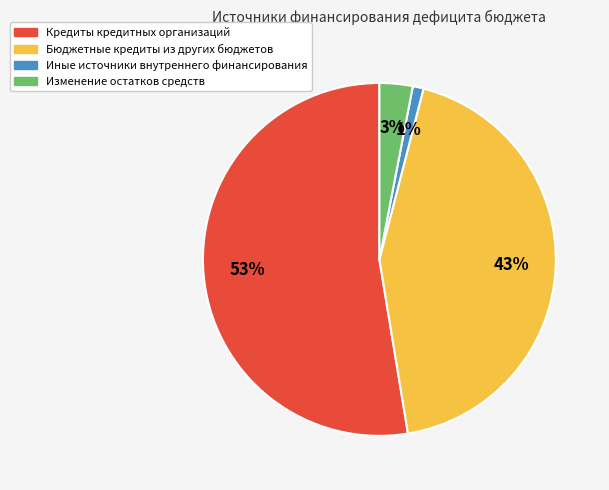

How many segments does this pie chart have?

4